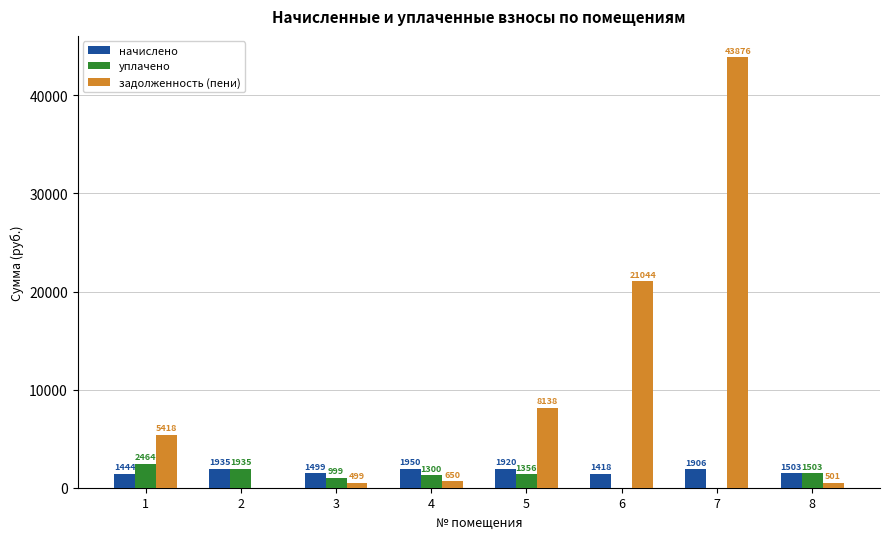

True or false: задолженность (пени) has a value of 499.8 at 3.

True